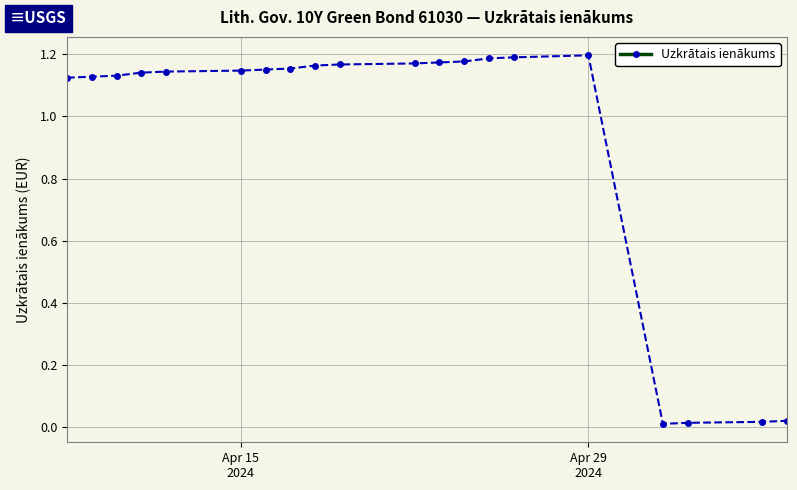

What is the average value?

0.9